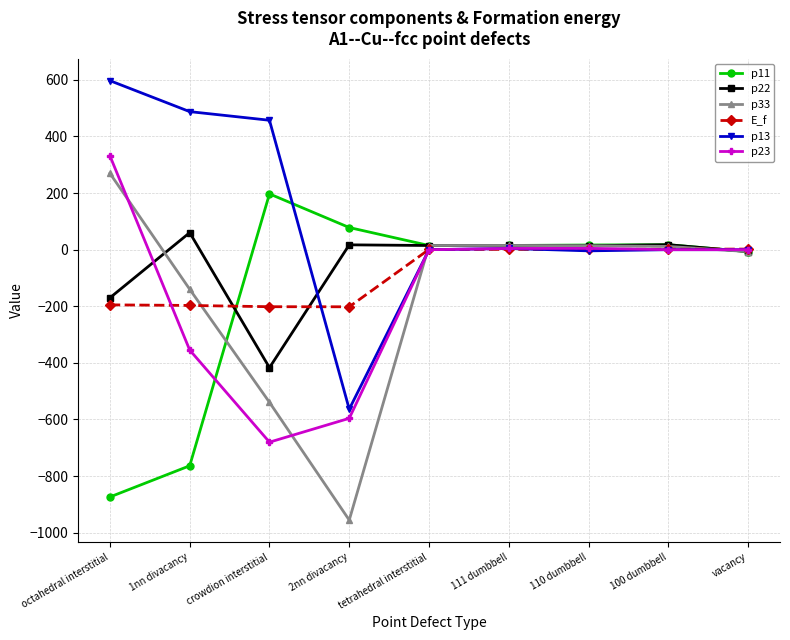

What is the lowest value of the p13 series?

-563.5